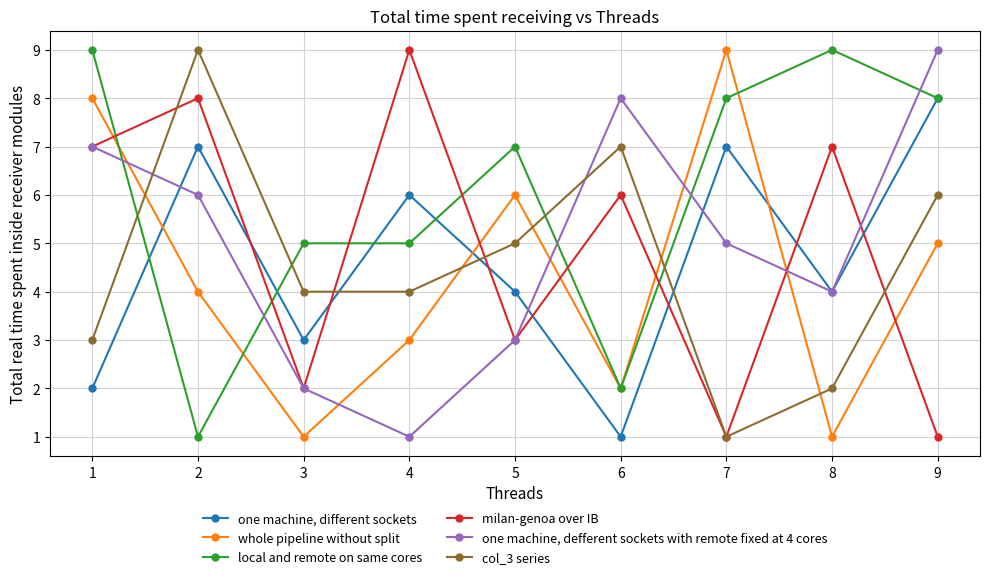

Reading left to right, transcribe all the data shown in this chart.

one machine, different sockets: 2	7	3	6	4	1	7	4	8
whole pipeline without split: 8	4	1	3	6	2	9	1	5
local and remote on same cores: 9	1	5	5	7	2	8	9	8
milan-genoa over IB: 7	8	2	9	3	6	1	7	1
one machine, defferent sockets with remote fixed at 4 cores: 7	6	2	1	3	8	5	4	9
col_3 series: 3	9	4	4	5	7	1	2	6